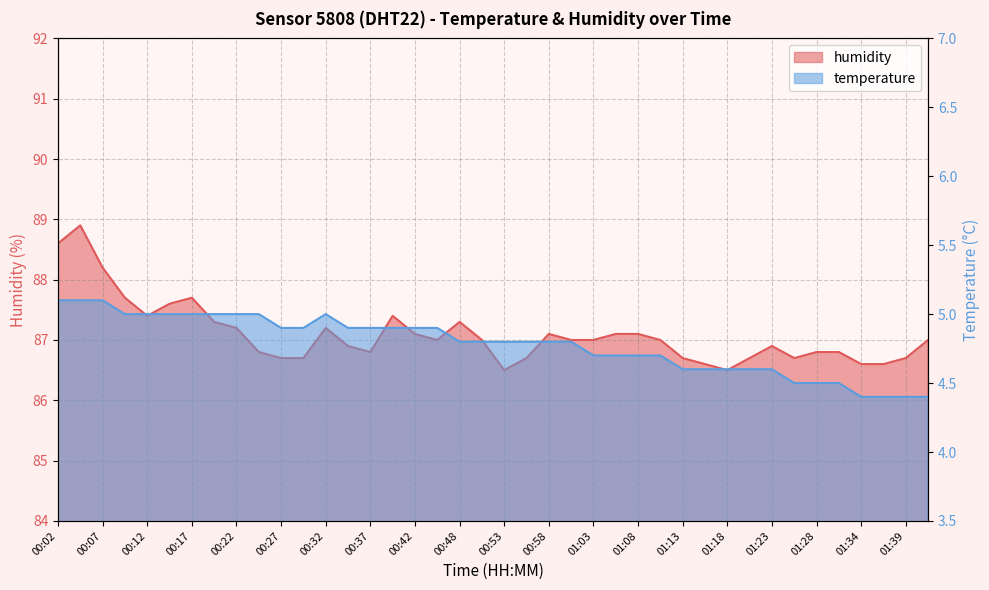

Is it true that humidity equals 139.5 at 00:40?

False